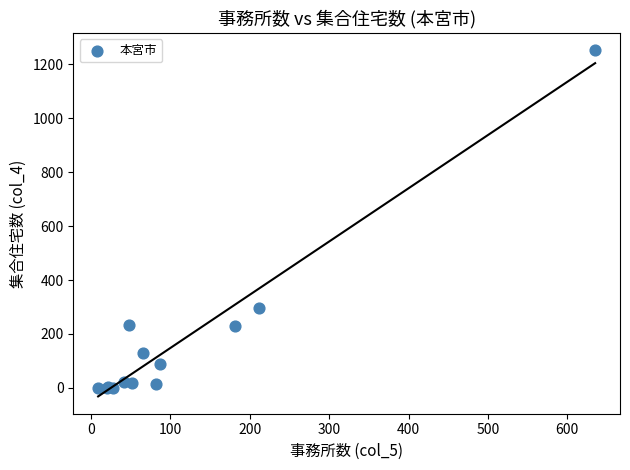

What Y value in the scatter plot is closest to 625?

295